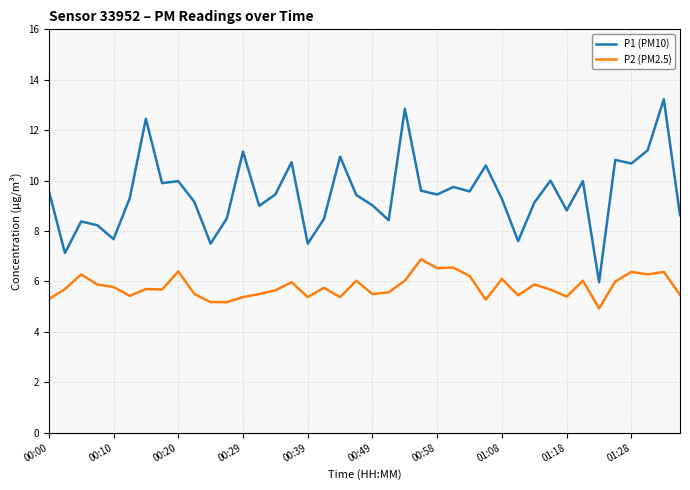

Which series has the widest spread of values?

P1 (PM10)